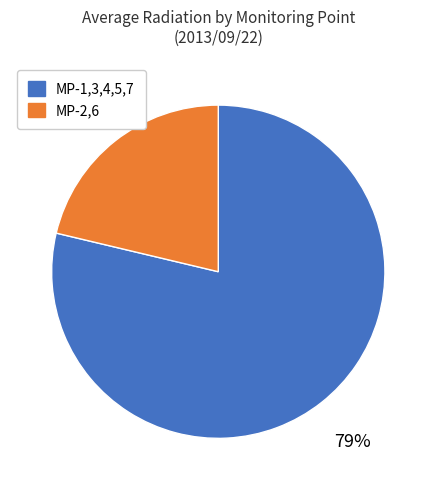

To the nearest percent, what is the average slice percentage?

50%